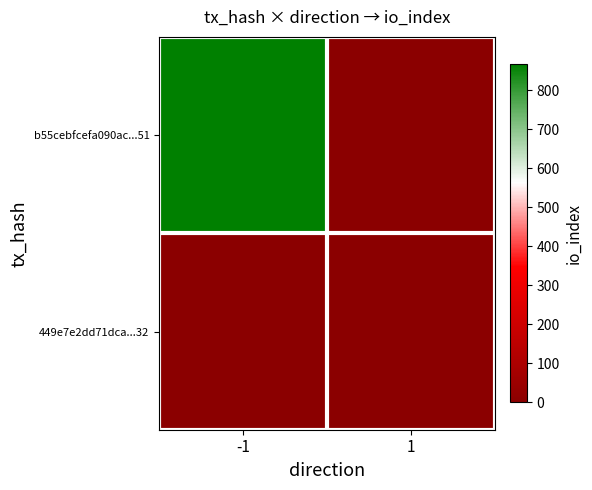

What is the maximum value shown in the chart?

867